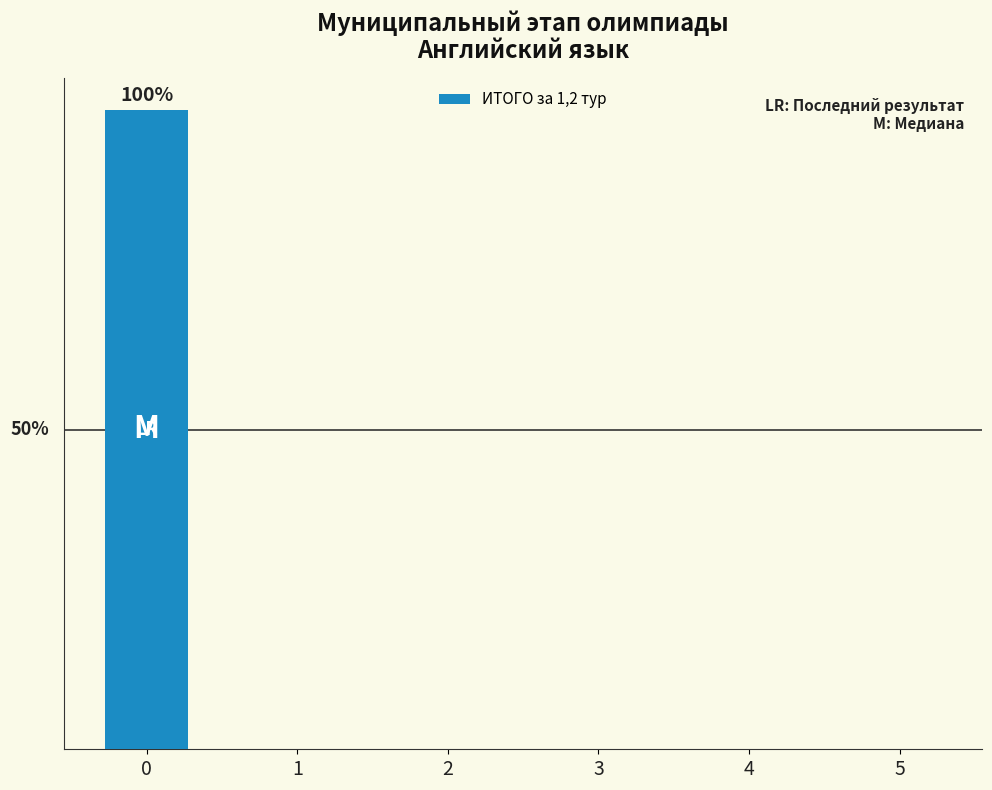

Are the bars horizontal?

No